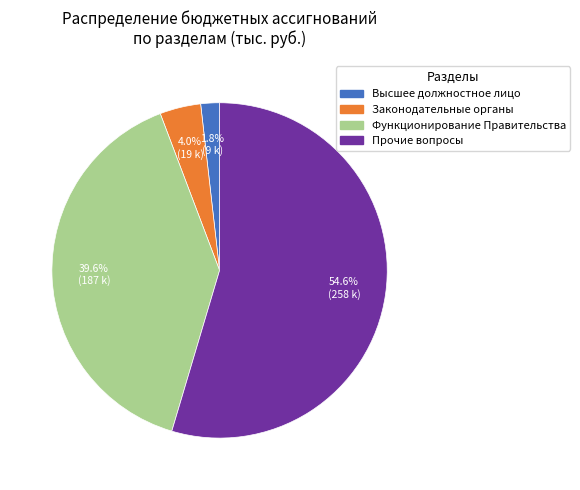

Is there a majority slice in this chart?

Yes